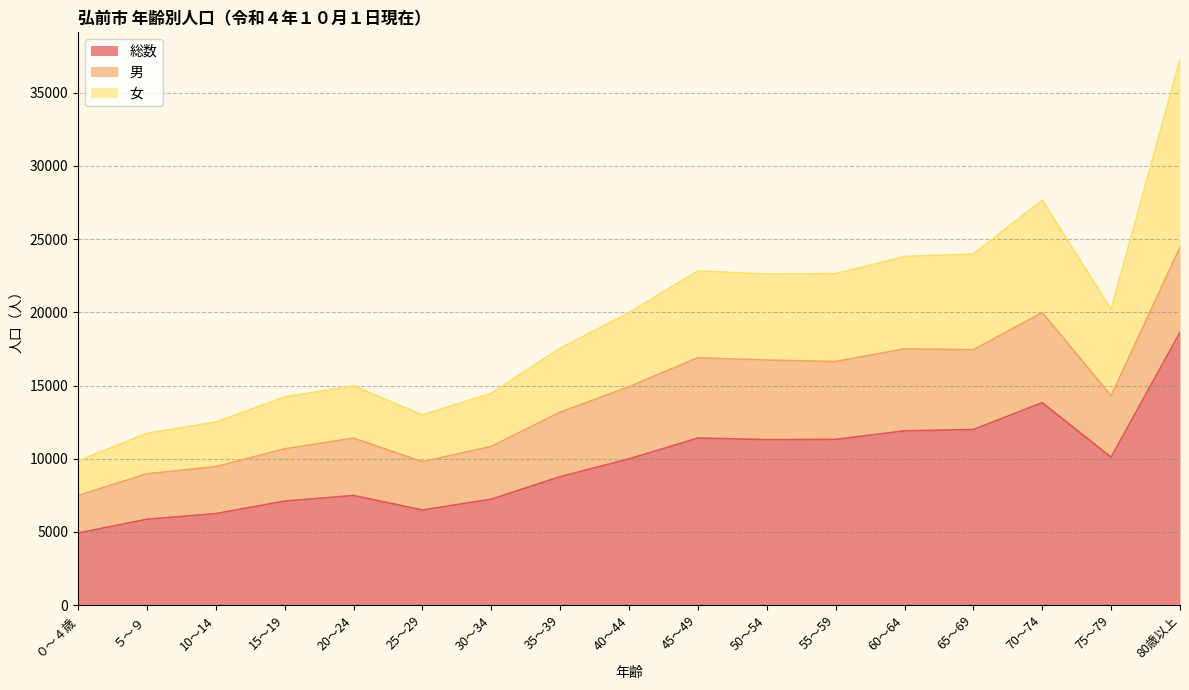

What is the average value of the 女 series?

19369